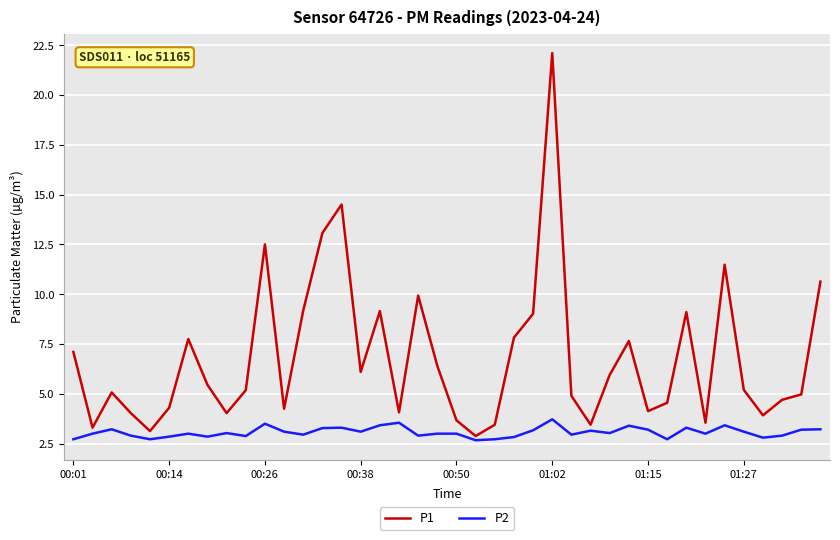

What is the highest value of the P1 series?

22.1